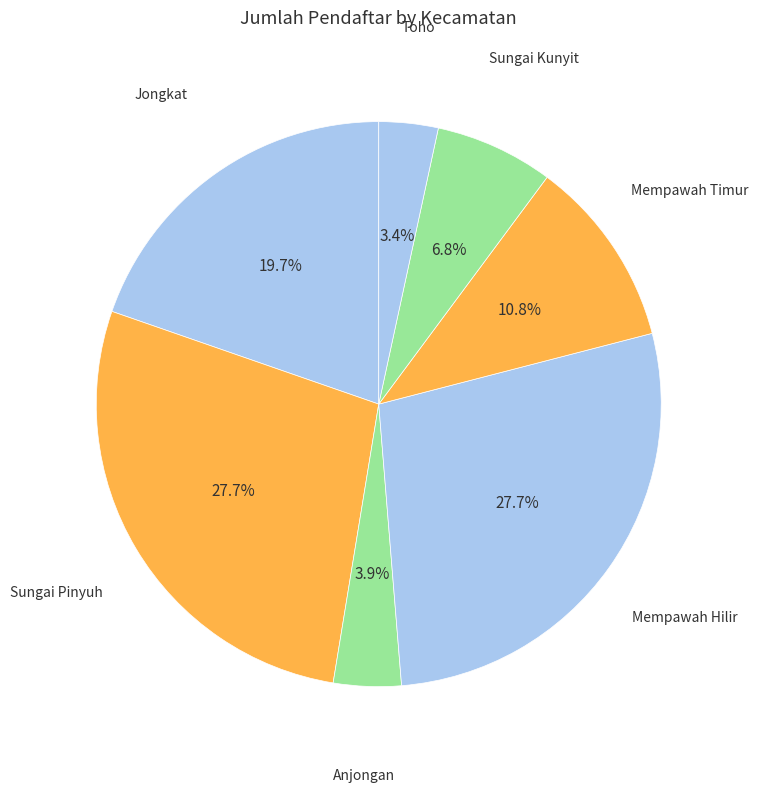

To the nearest percent, what is the difference between the largest and smallest slice percentages?

24%